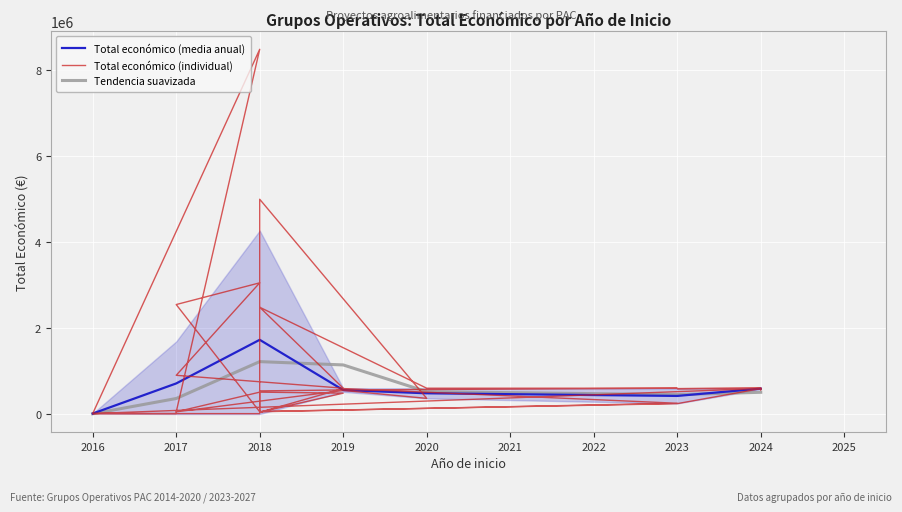

The value of Total económico (media anual) at 2017 is 710825.2. True or false?

True